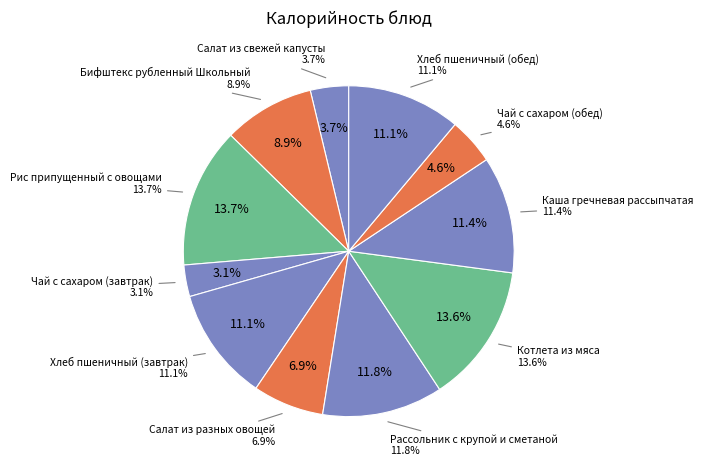

To the nearest percent, what portion does Котлета из мяса represent?

14%